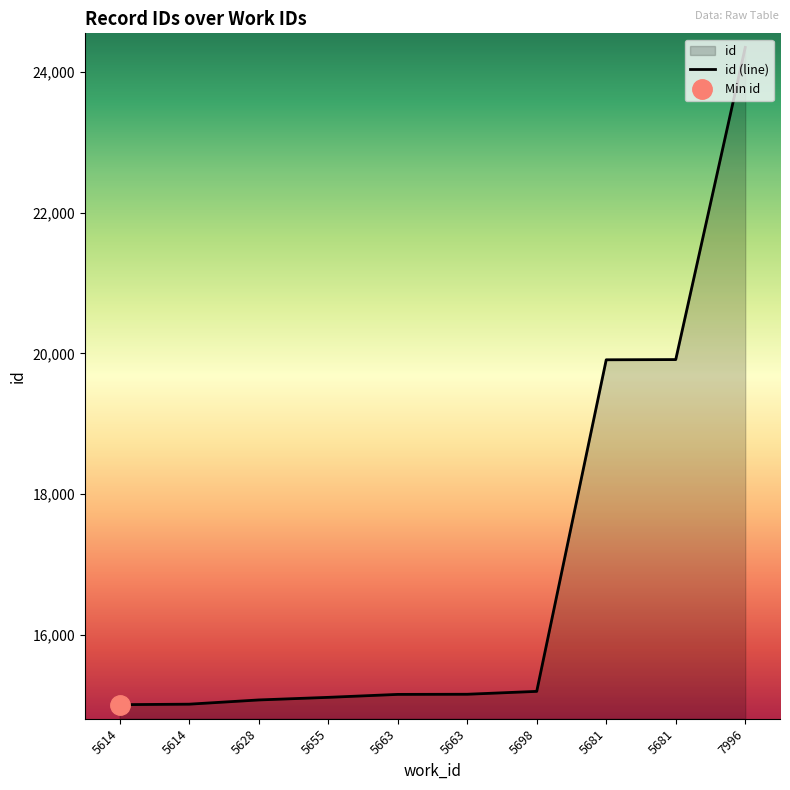

True or false: the data shows 10433 at 5628.

False